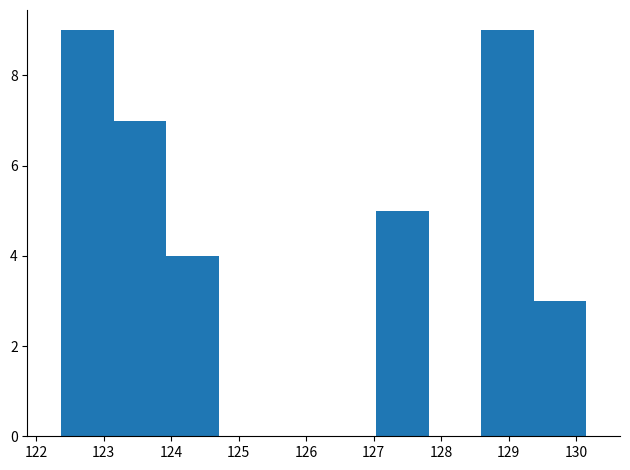

Reading left to right, list every bar in this chart as the range it spans on the x-axis followed by its height. Neither the bar edges nor the heights are printed on the chart, so give them approximately, as read against the axes.

122.4 to 123.1: 9
123.1 to 123.9: 7
123.9 to 124.7: 4
124.7 to 125.5: 0
125.5 to 126.3: 0
126.3 to 127.0: 0
127.0 to 127.8: 5
127.8 to 128.6: 0
128.6 to 129.4: 9
129.4 to 130.2: 3